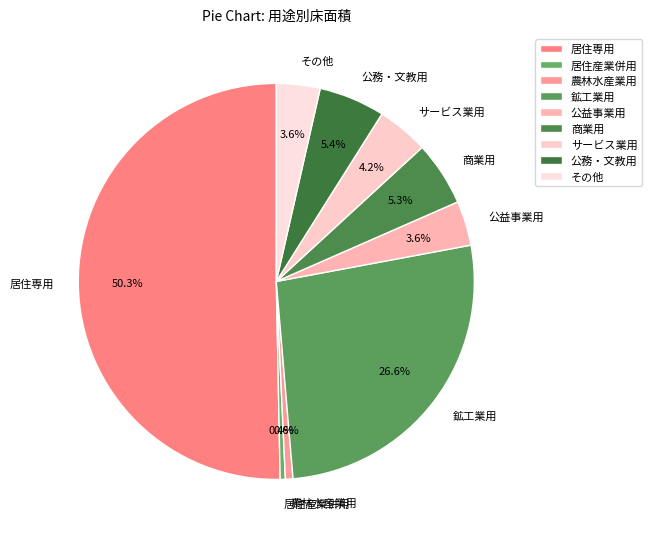

To the nearest percent, what is the average slice percentage?

11%